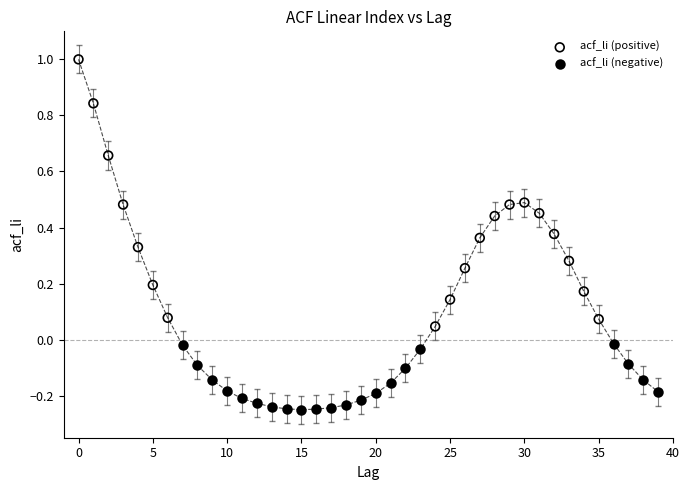

Which series has the largest Y range (max minus min)?

acf_li (positive)